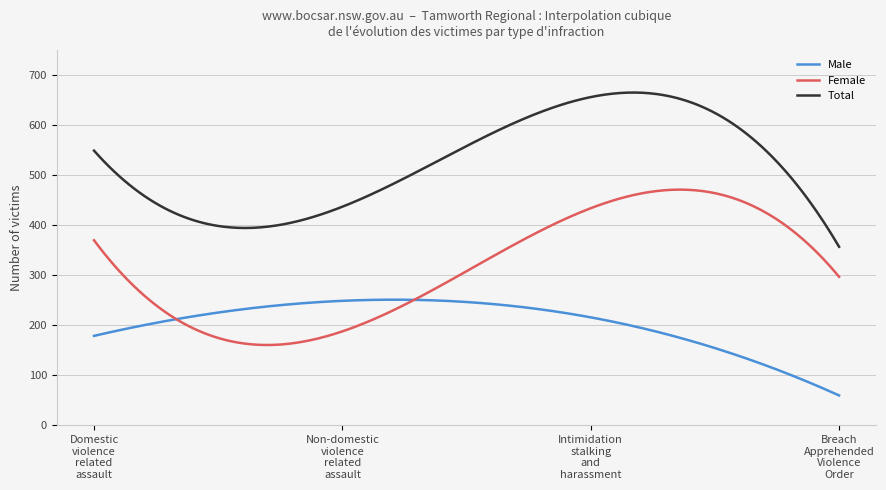

Which series has the largest total across all categories?

Total